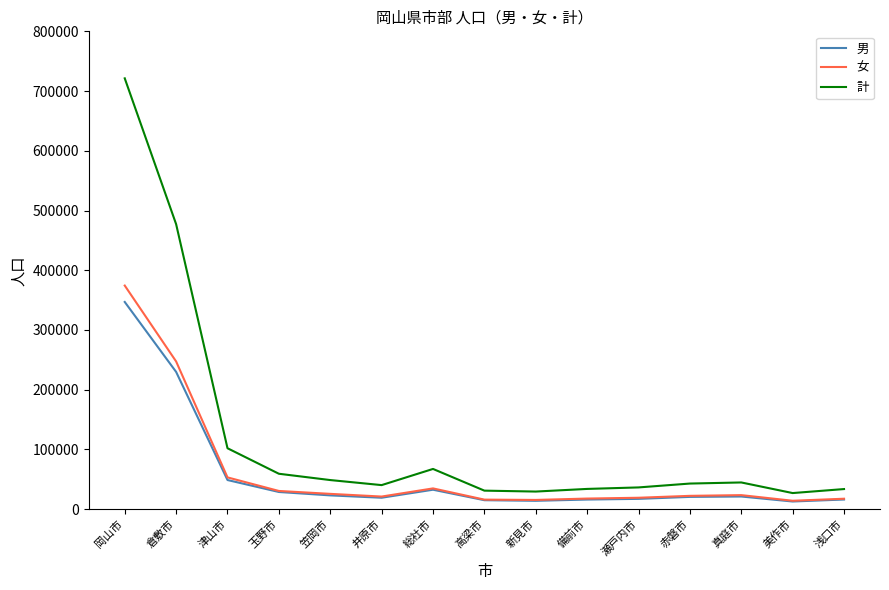

Where is 男 nearest to the value 179896?

倉敷市